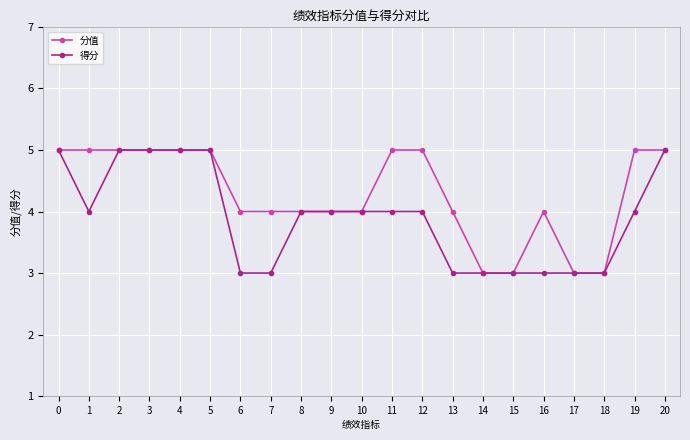

Rank the series at 13 from highest to lowest value.

分值, 得分